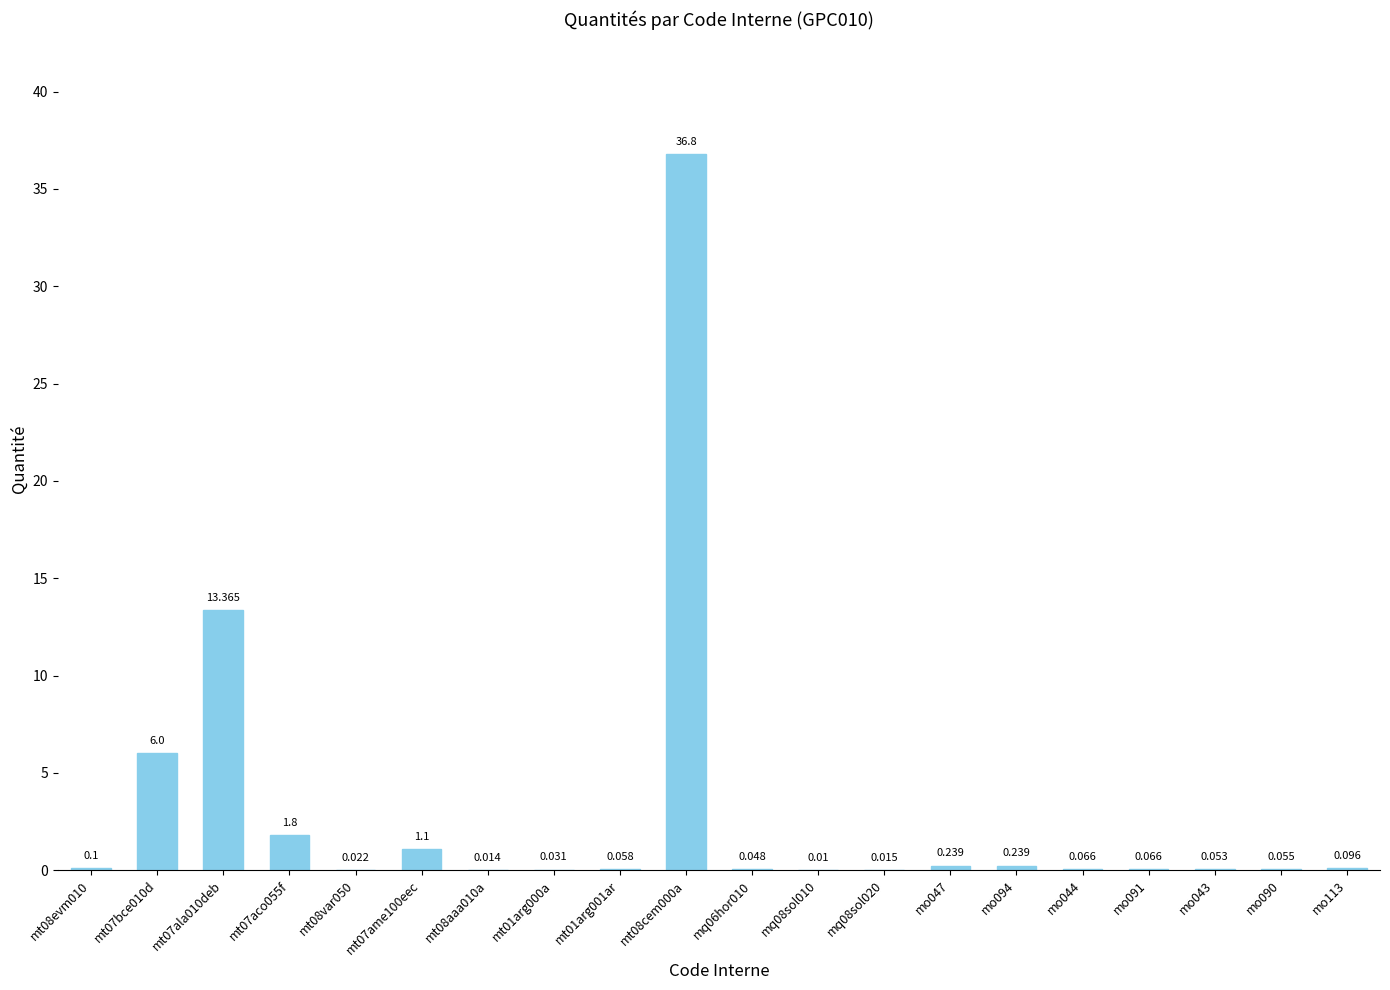

Which has a higher value, mt08cem000a or mo044?

mt08cem000a